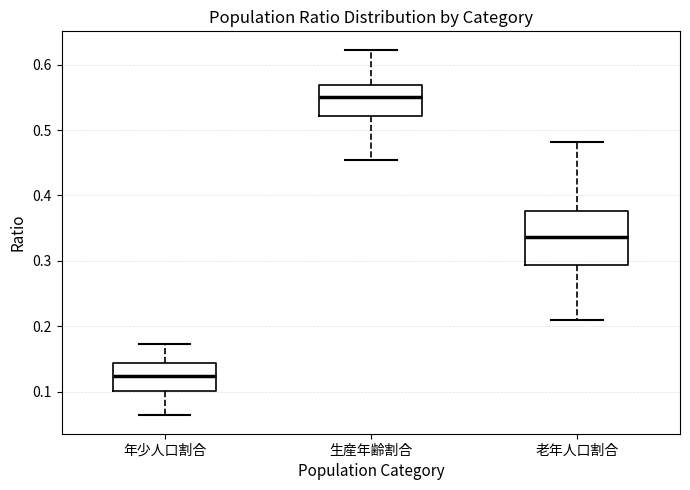

Which box is the tallest, from its lower edge to its upper edge?

老年人口割合